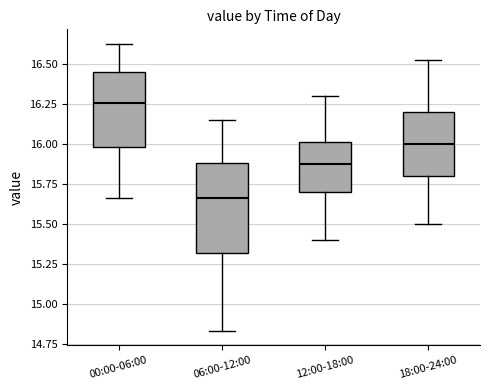

Which box is the tallest, from its lower edge to its upper edge?

06:00-12:00